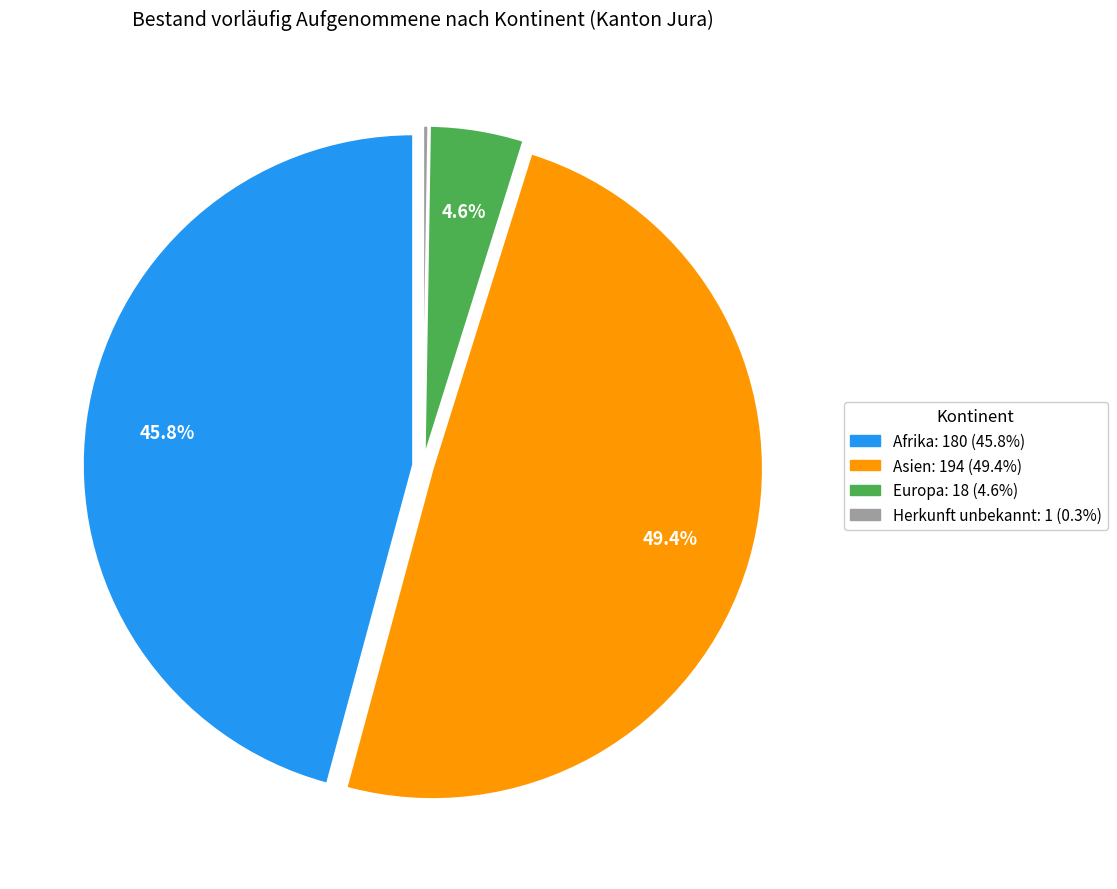

Is Asien the majority of the pie?

No